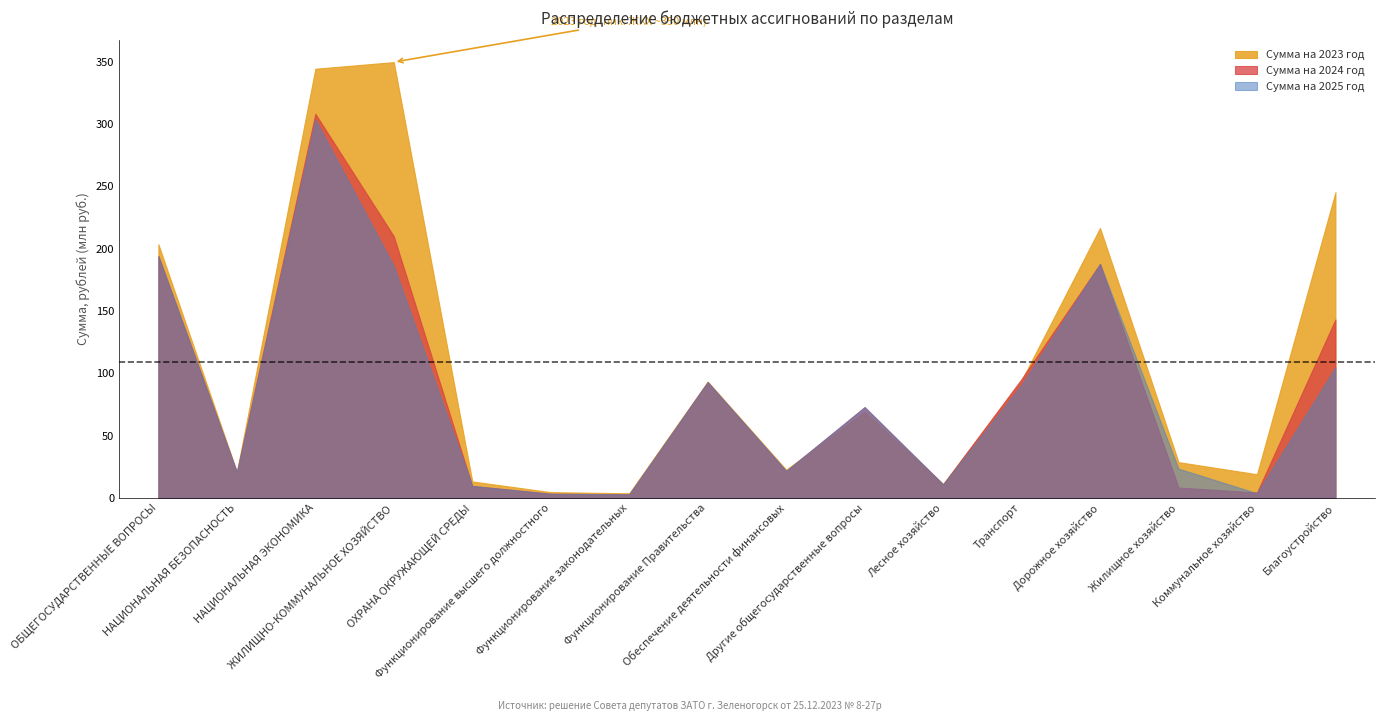

What value does the Сумма на 2024 год series have at Транспорт?

95.4